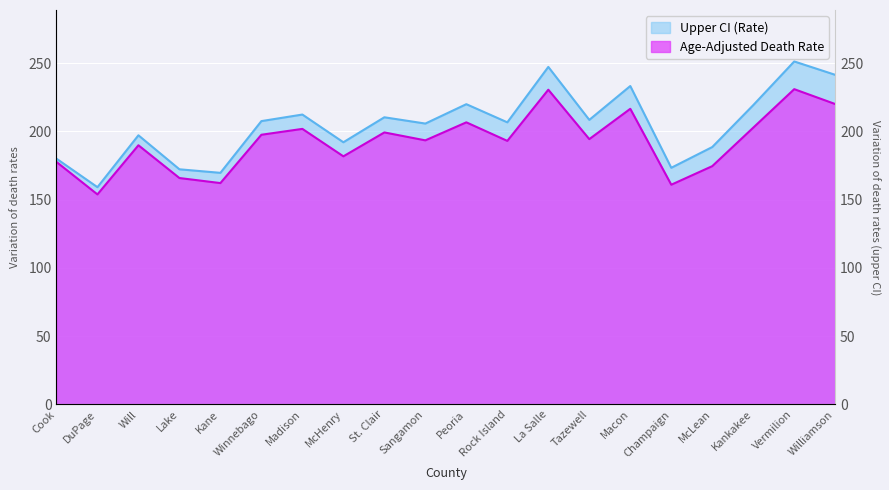

Which series has the largest total across all categories?

Upper CI (Rate)